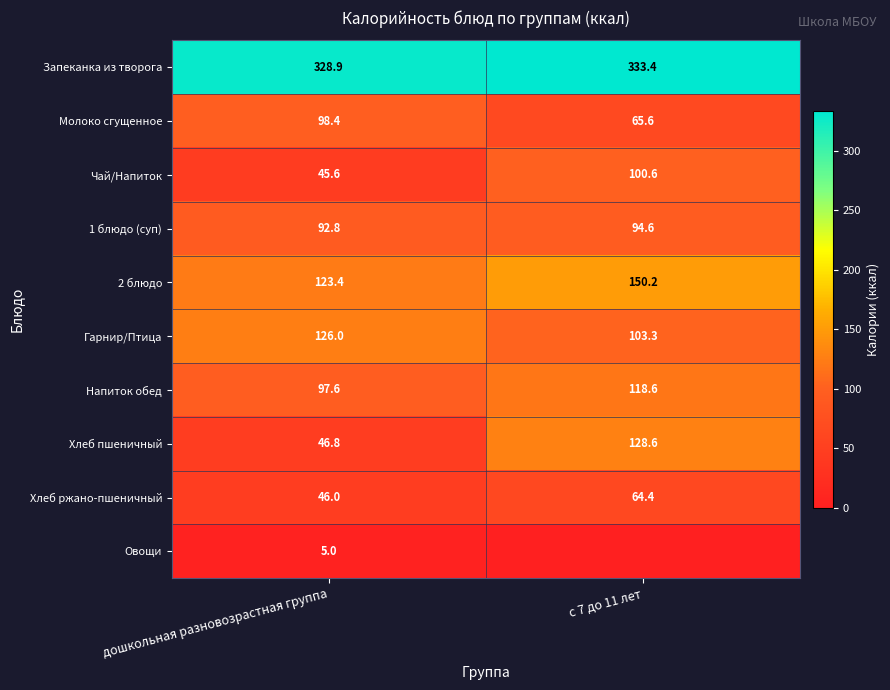

What is the spread (max minus min) of values at дошкольная разновозрастная группа?

323.9